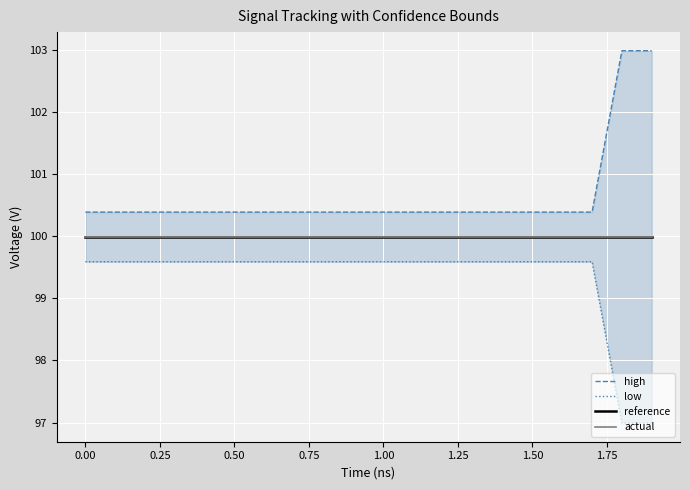

How many lines are shown in the chart?

4